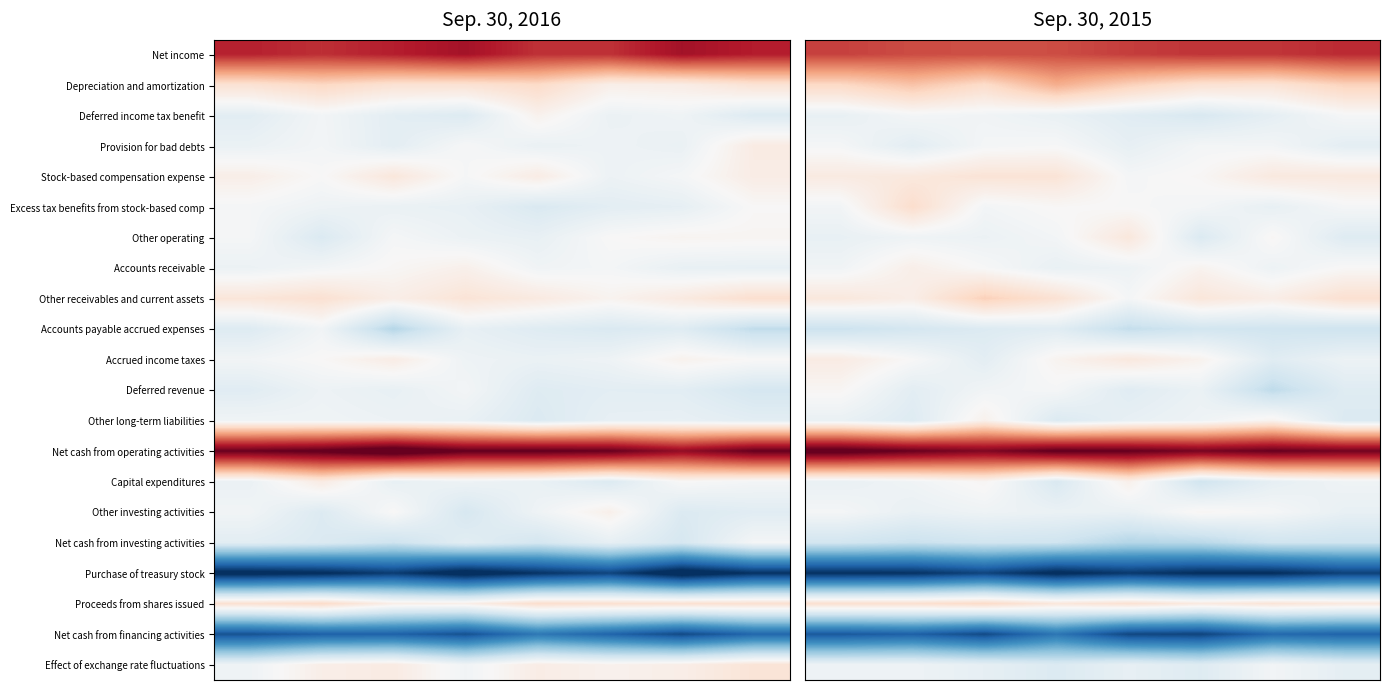

What is the total value across all series at 3?

107122.3